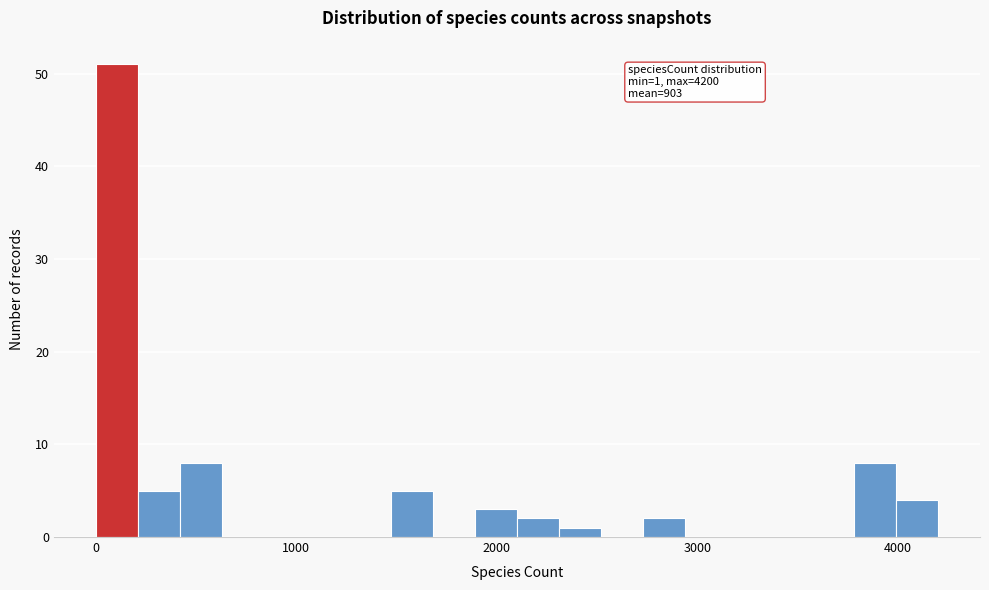

Around what value on the x-axis is the tallest bar? Give the approximate position of its centre, as read against the axis.

100